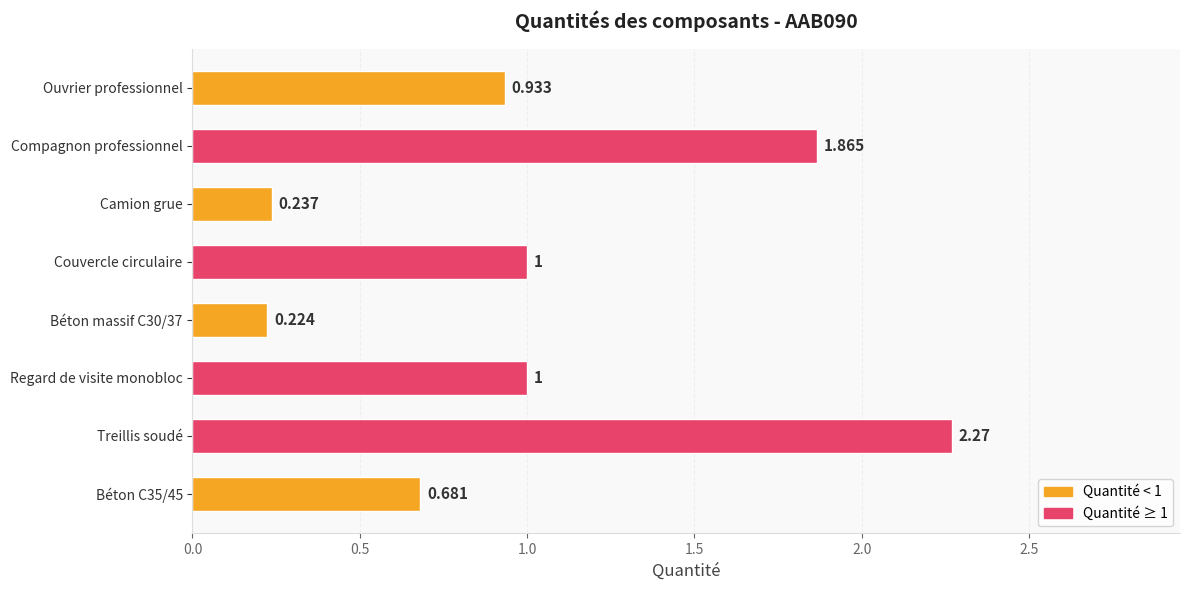

Between Ouvrier professionnel and Camion grue, which is larger?

Ouvrier professionnel